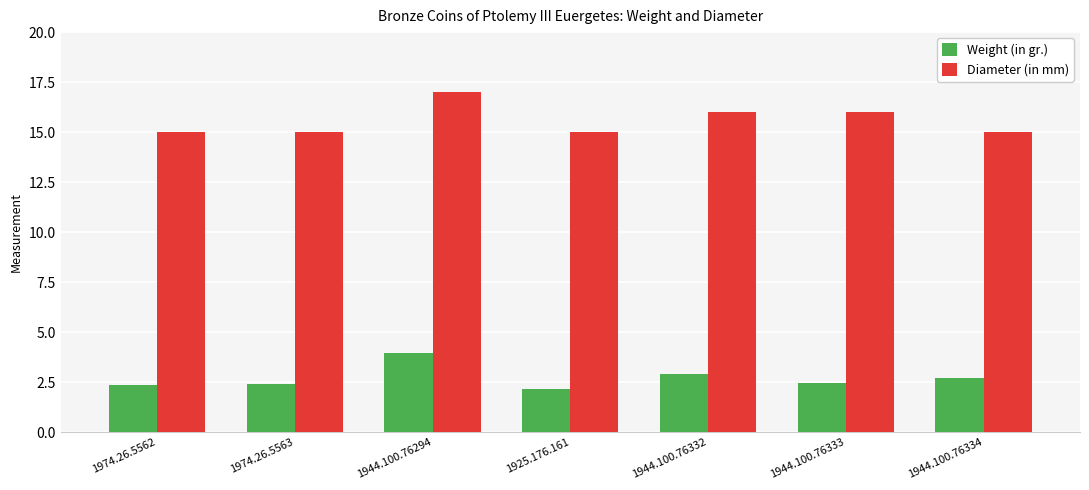

Which category has the lowest value in the Weight (in gr.) series?

1925.176.161